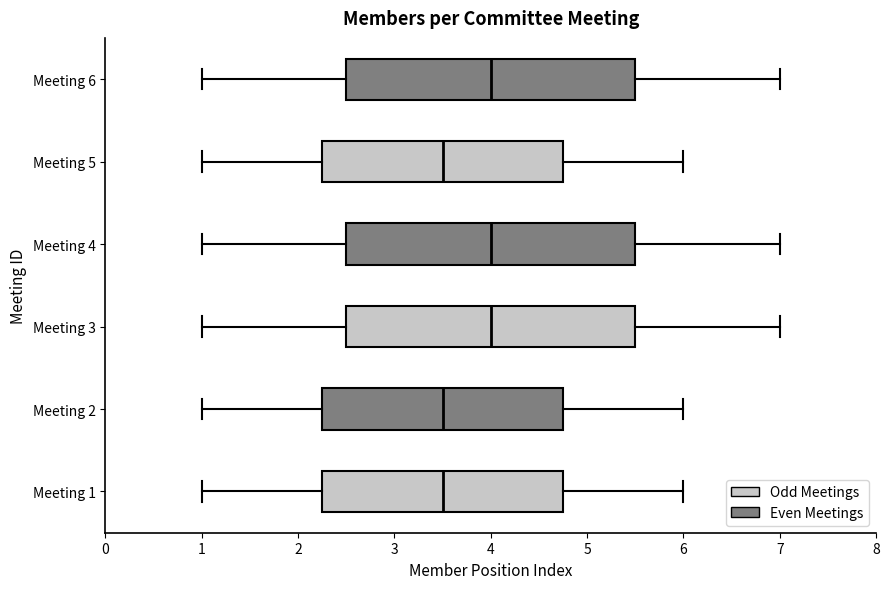

Reading bottom to top, transcribe this box plot: for each box, give where its median line is, the range the box spans, and where its two whiskers end, as read against the x-axis. The values are not printed on the chart, so give them approximately, as read against the axis.

Meeting 1: median 3.5, box 2.3 to 4.8, whiskers 1.0 to 6.0
Meeting 2: median 3.5, box 2.3 to 4.8, whiskers 1.0 to 6.0
Meeting 3: median 4.0, box 2.5 to 5.5, whiskers 1.0 to 7.0
Meeting 4: median 4.0, box 2.5 to 5.5, whiskers 1.0 to 7.0
Meeting 5: median 3.5, box 2.3 to 4.8, whiskers 1.0 to 6.0
Meeting 6: median 4.0, box 2.5 to 5.5, whiskers 1.0 to 7.0